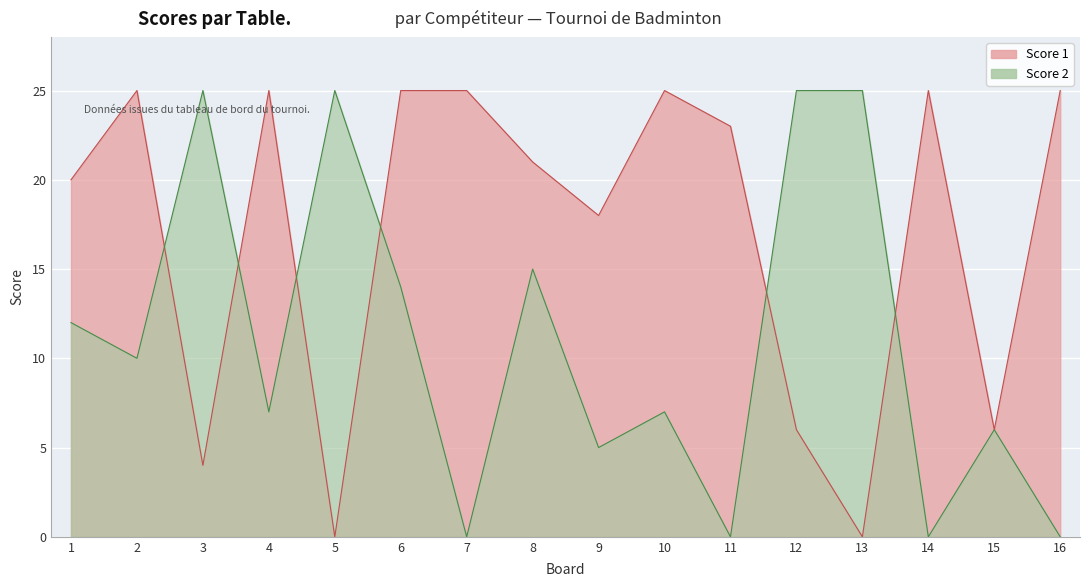

Which label corresponds to the largest value in the chart?

2